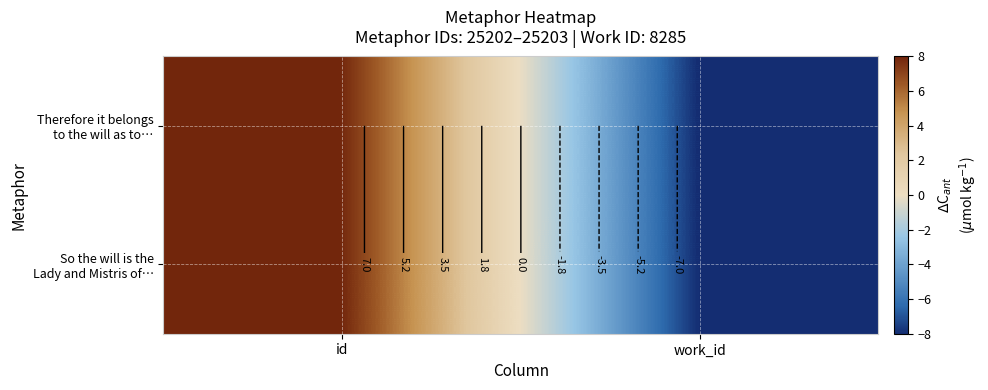

How many distinct data groups are displayed?

2